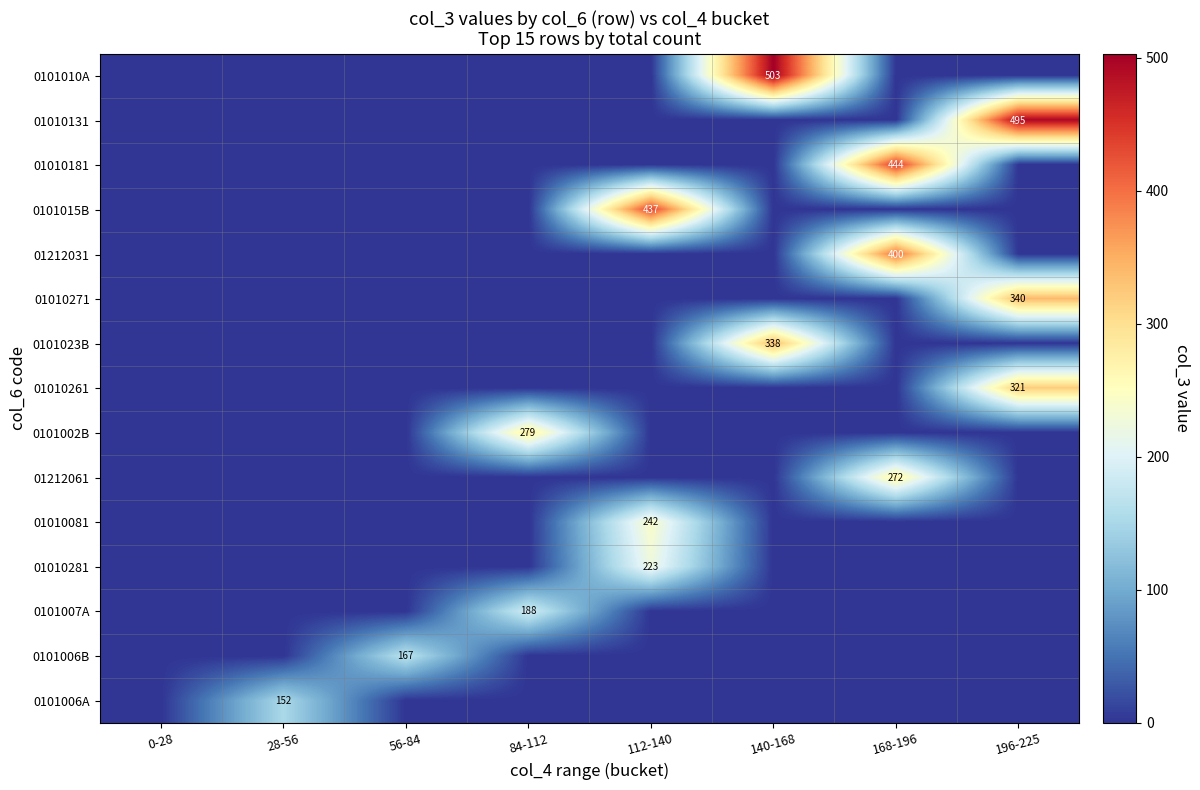

At how many categories does at least one series exceed 137?

7